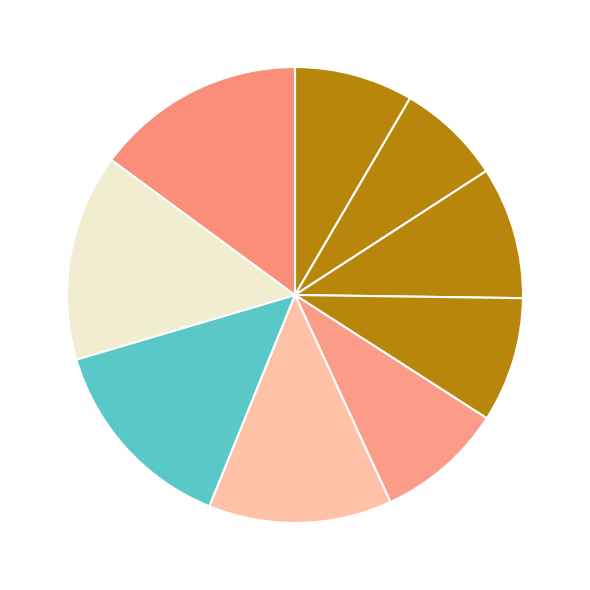

Count the number of slices in the pie.

9